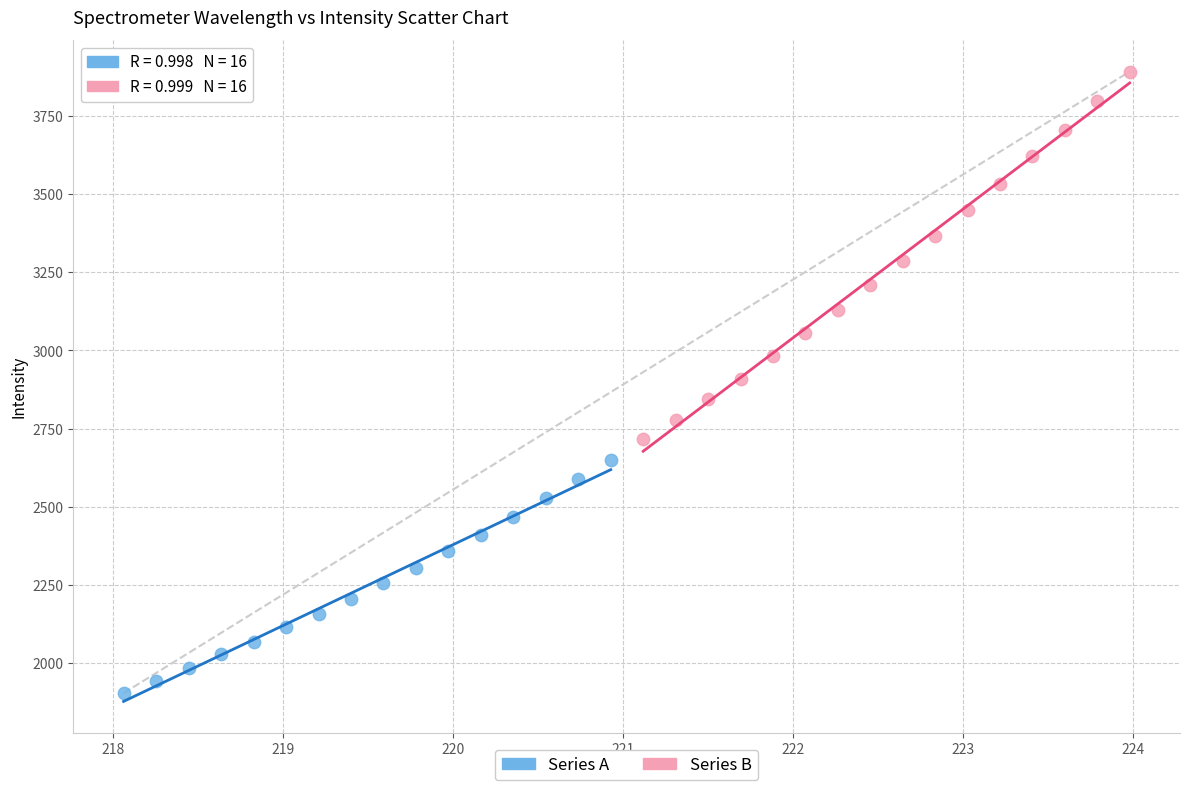

Which series reaches the maximum Y coordinate?

Series B